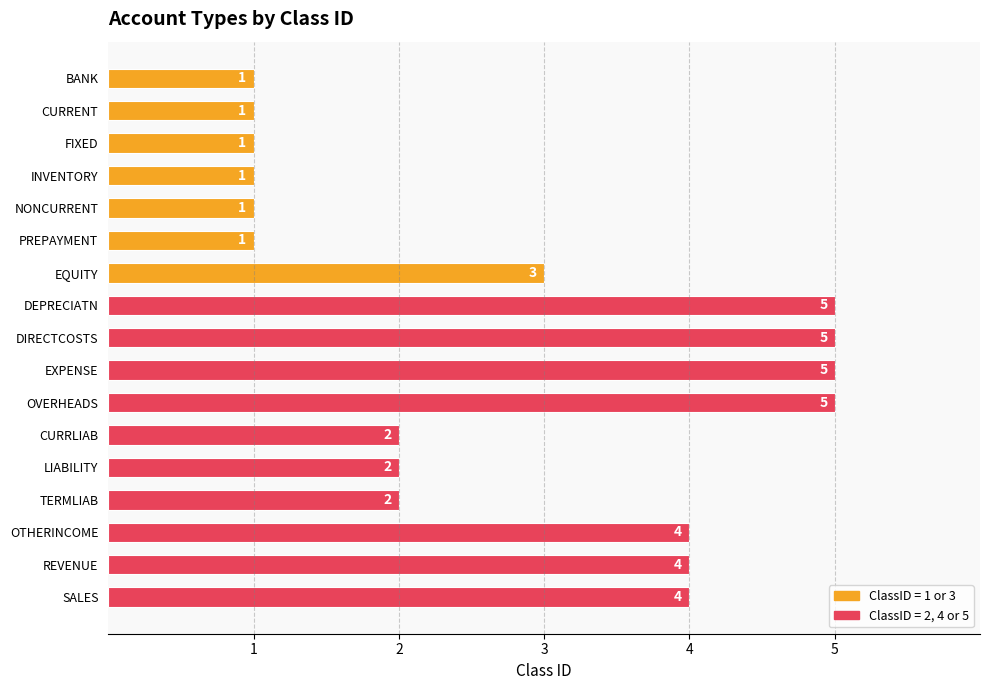

What is the value of the 17th bar from the top?

4